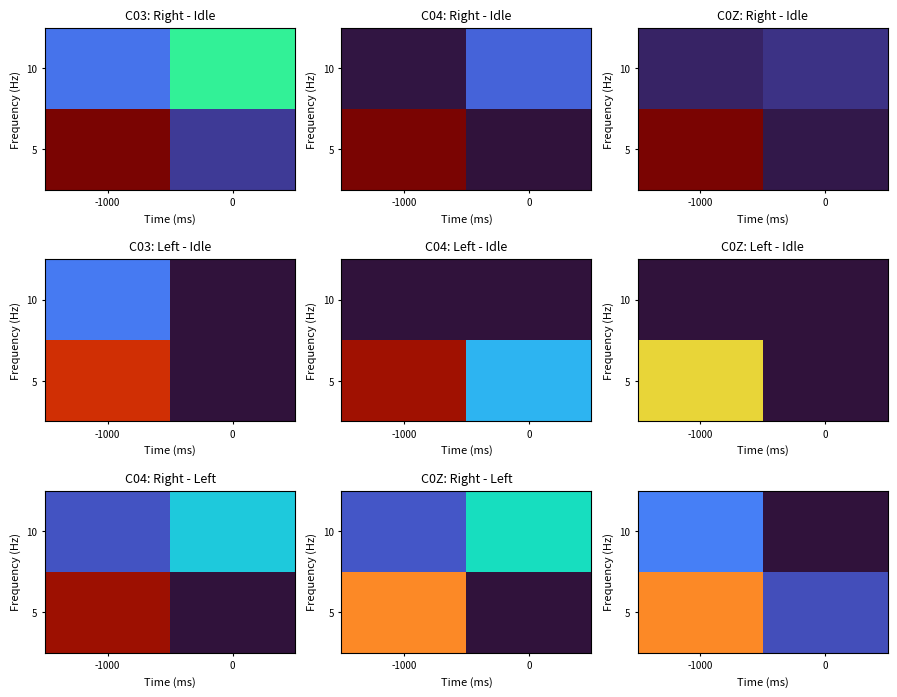

What is the greatest value displayed?

25.8